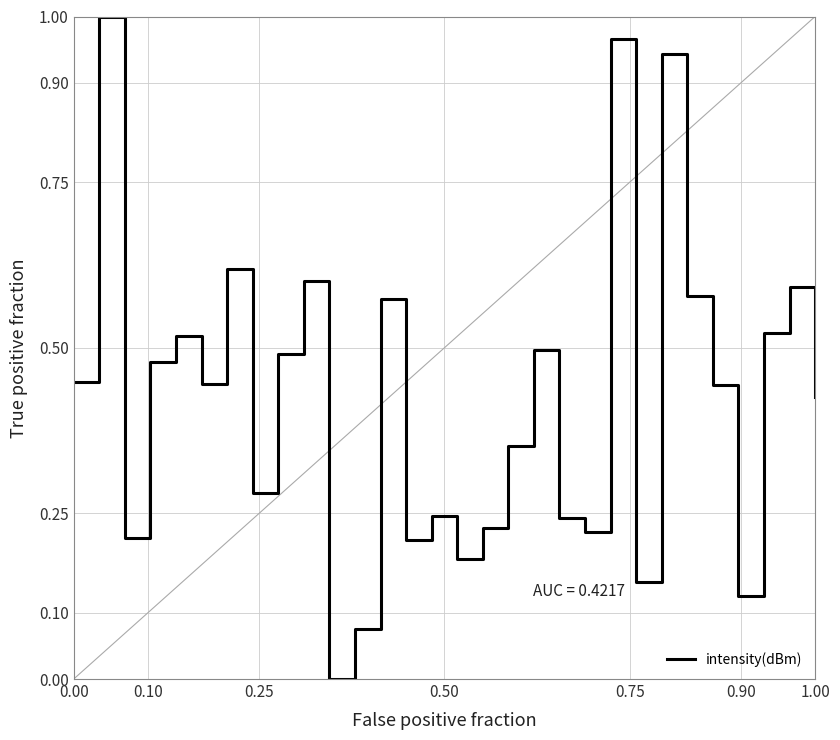

How many positive values are there?

29